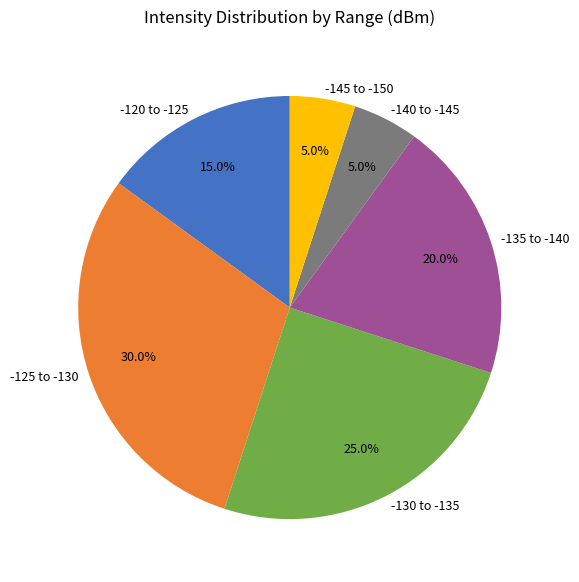

What is the largest slice in the pie chart?

-125 to -130